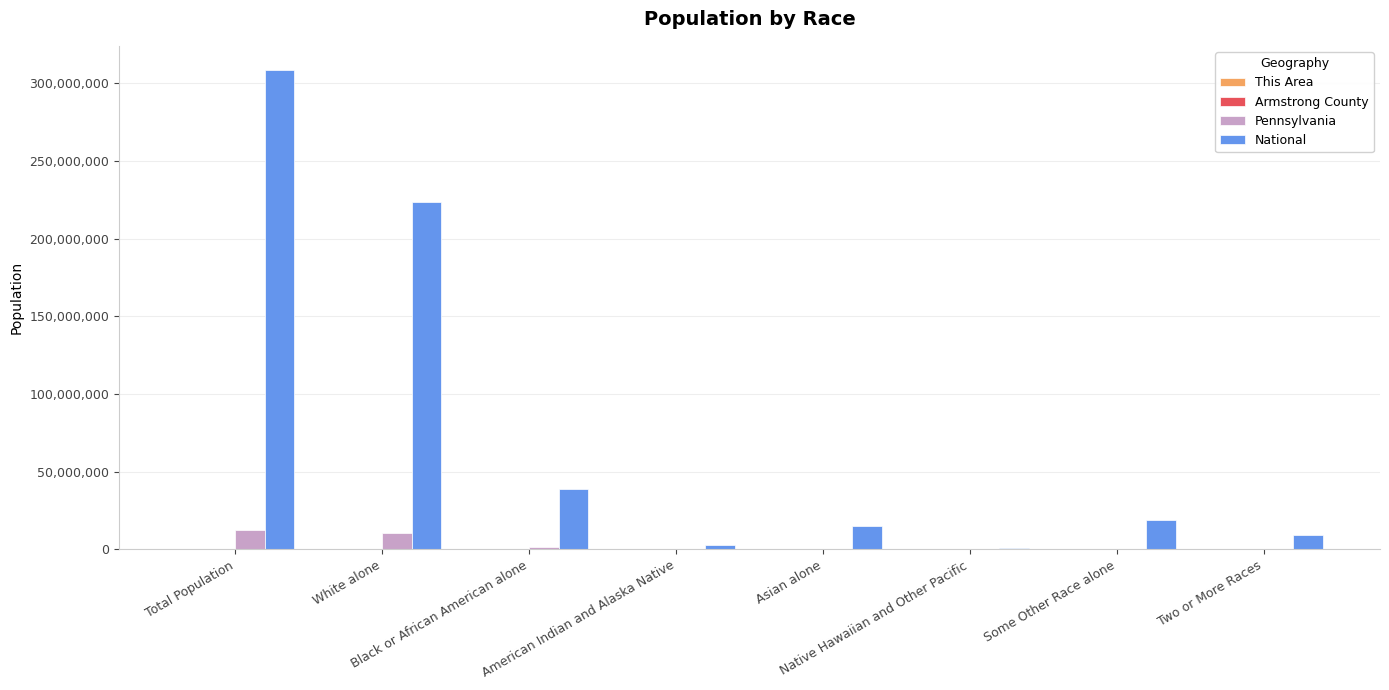

What is the sum of all Pennsylvania values?

25404758